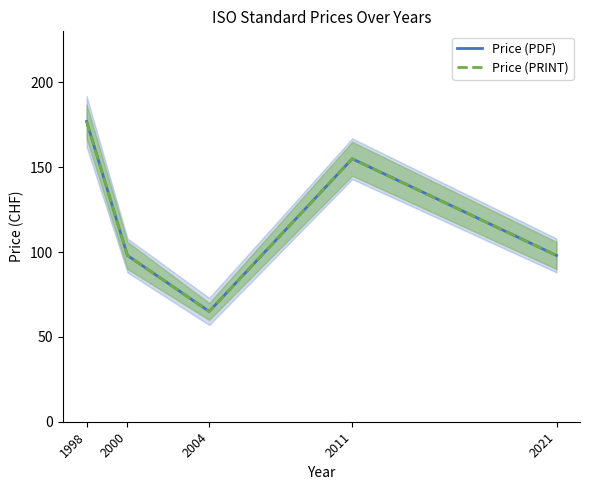

Which label corresponds to the largest value in the chart?

1998